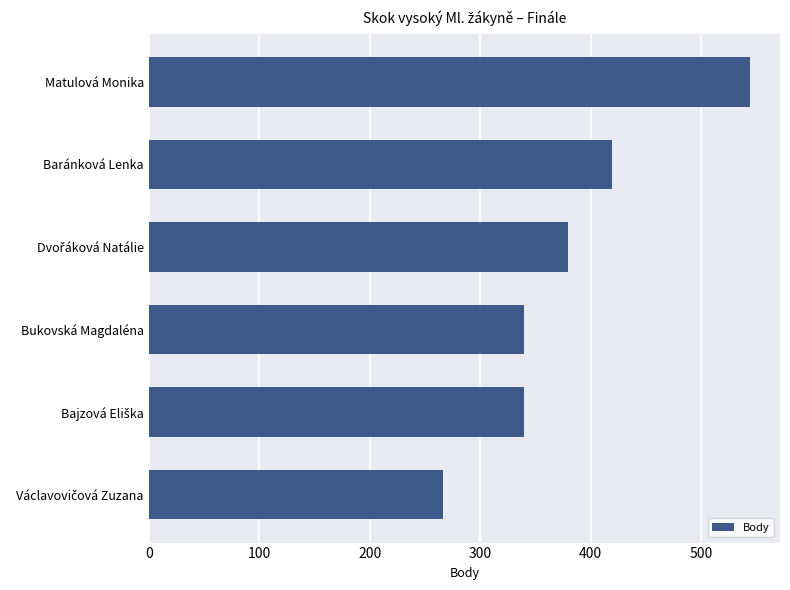

How many bars are there in total?

6